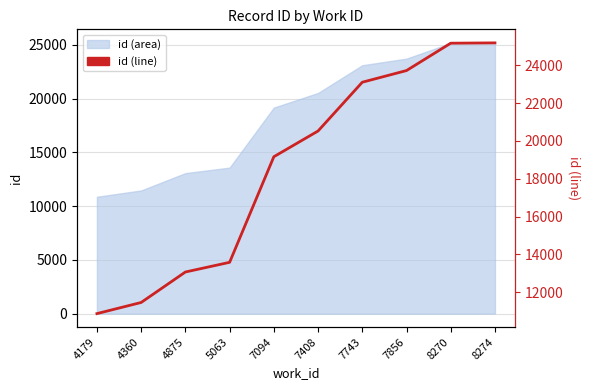

Which has a higher value, 5063 or 4875?

5063